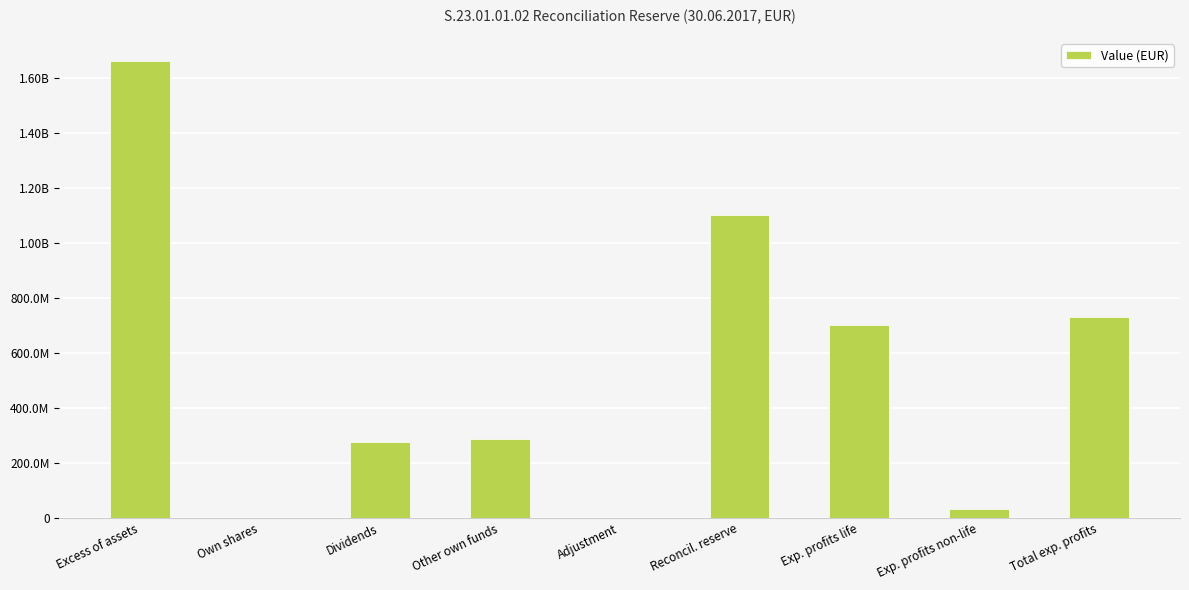

What is the sum of all values?

4787851509.2